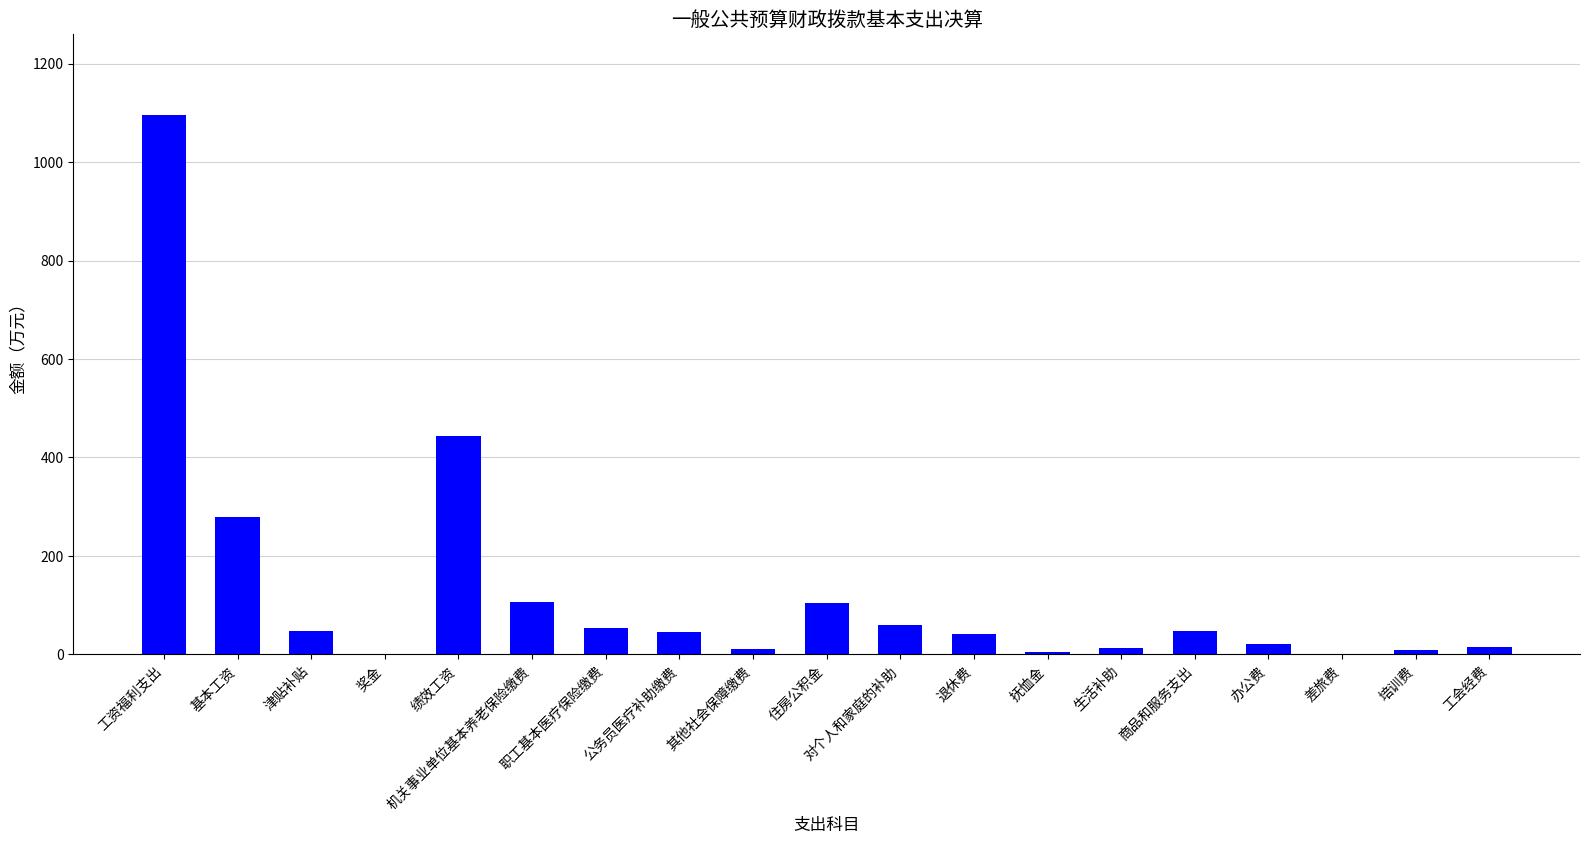

Which label corresponds to the largest value in the chart?

工资福利支出